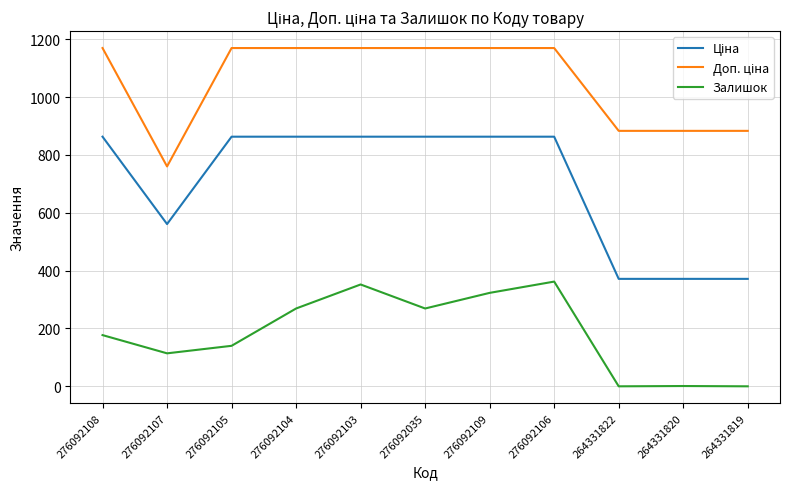

The Залишок series shows 79.3 at 276092104. True or false?

False